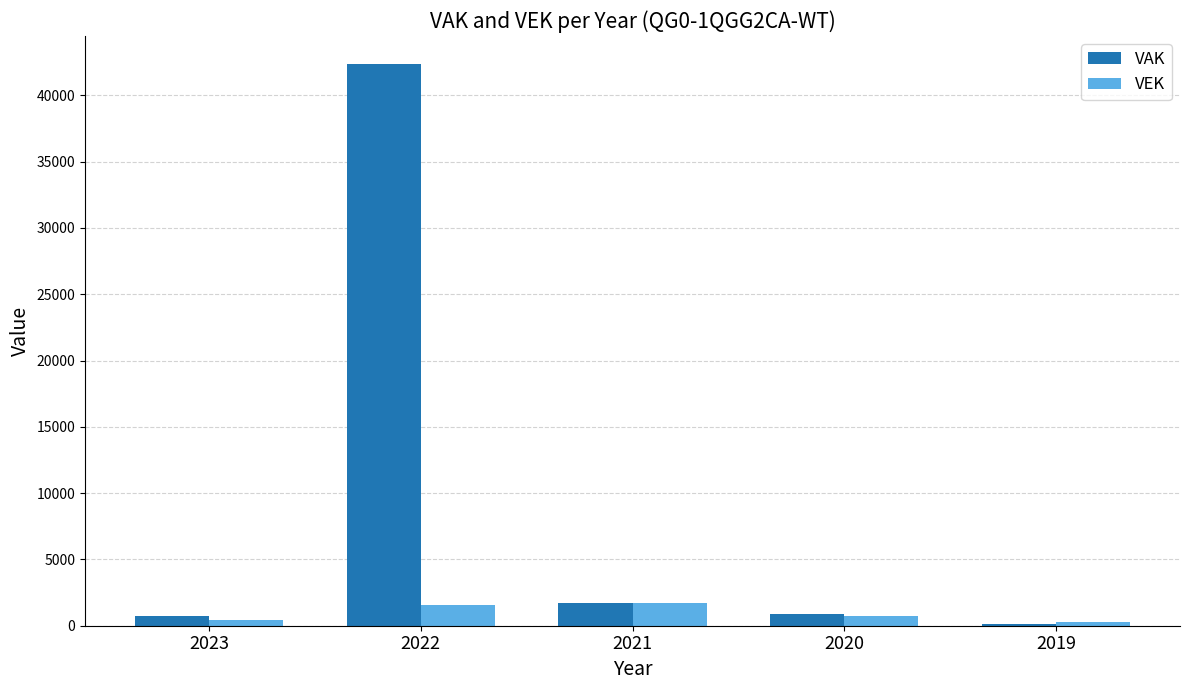

Which series has the largest total across all categories?

VAK